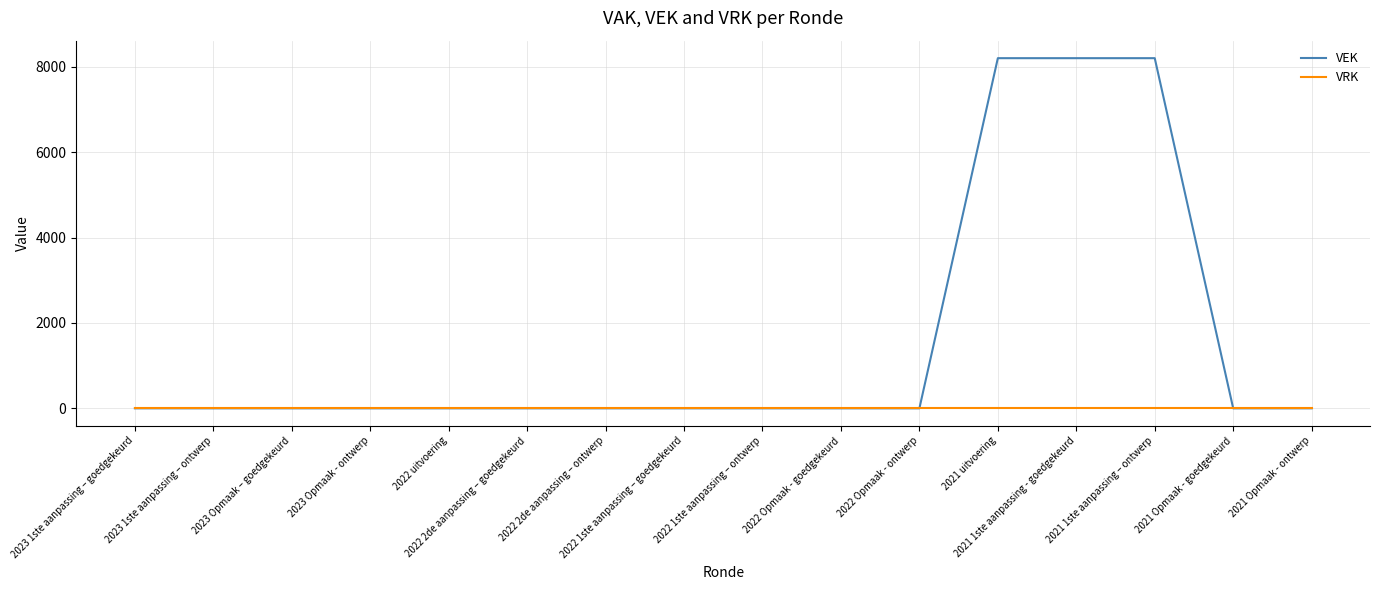

What are all the series names shown in the legend?

VEK, VRK